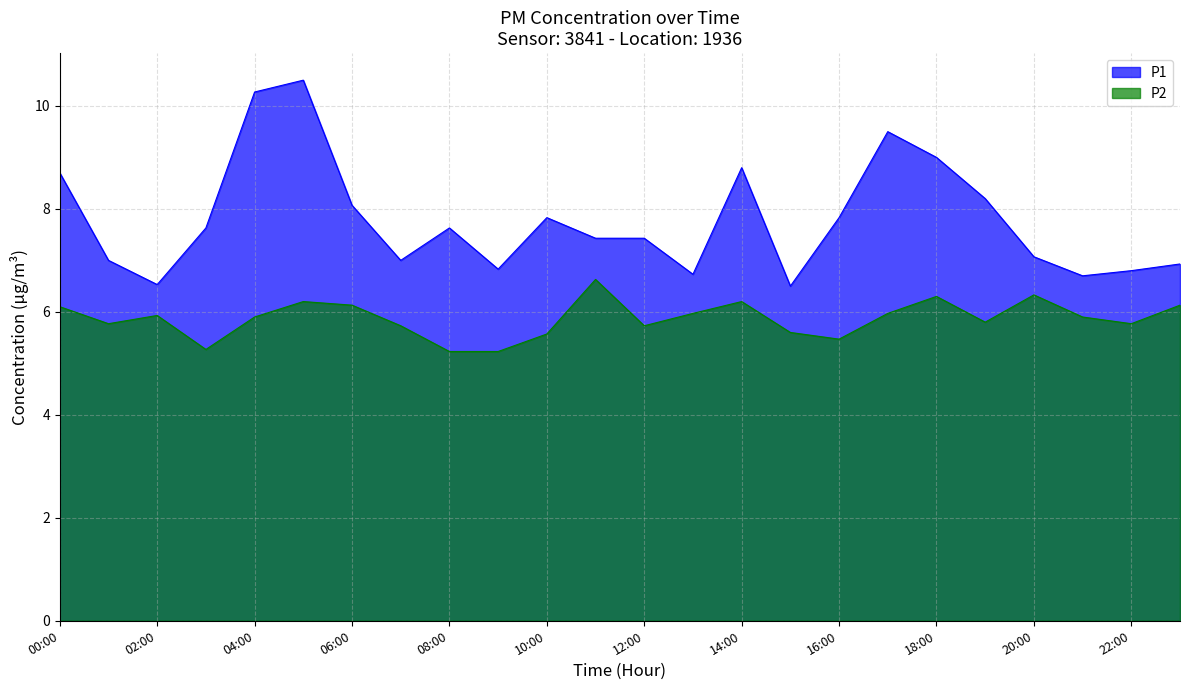

What is the difference between the maximum and second lowest values in the P1 series?

4.0